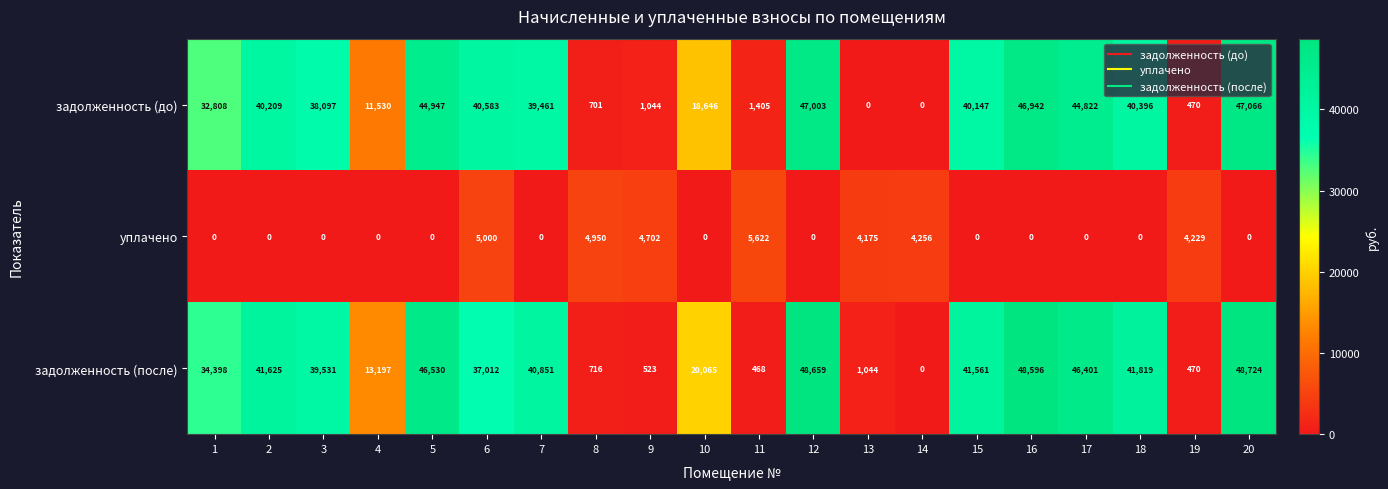

At which category is the sum across all series the highest?

20